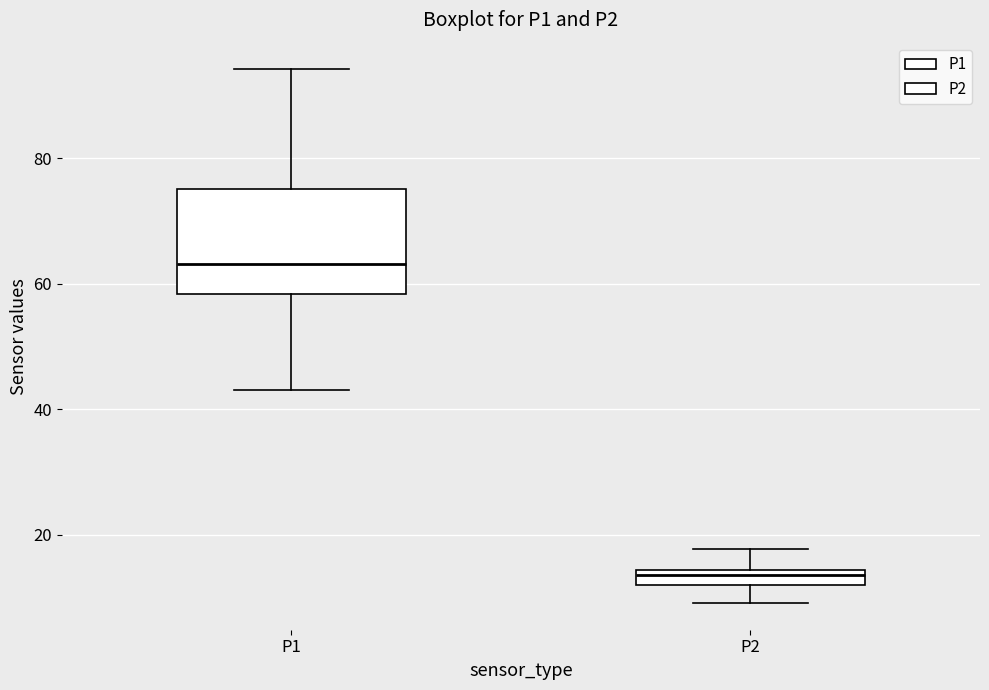

Comparing the boxes themselves (not the whiskers), which one is the tallest?

P1